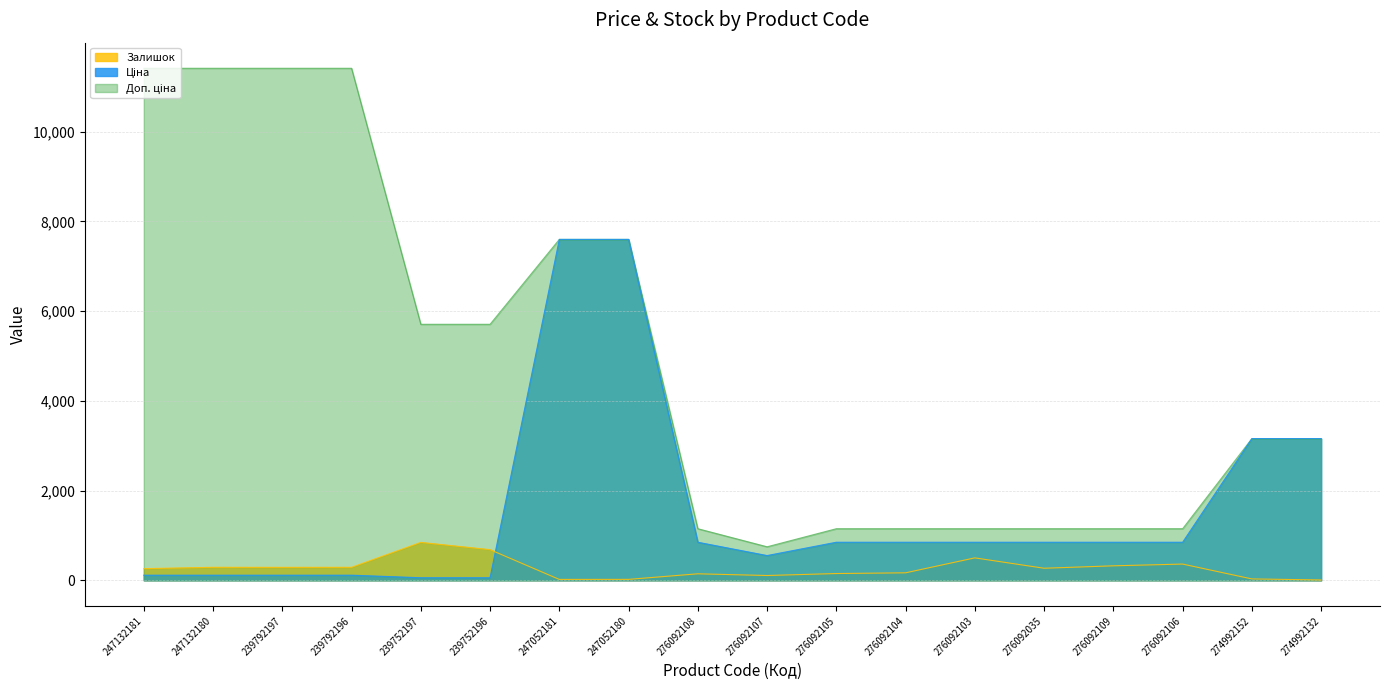

List the series in order of their peak value, highest first.

Доп. ціна, Ціна, Залишок